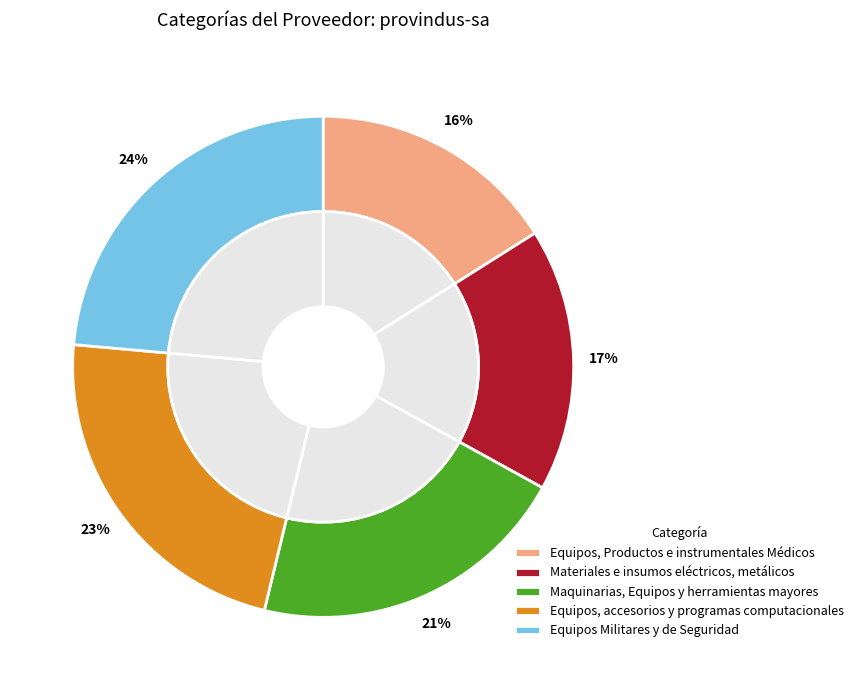

Count the number of slices in the pie.

5